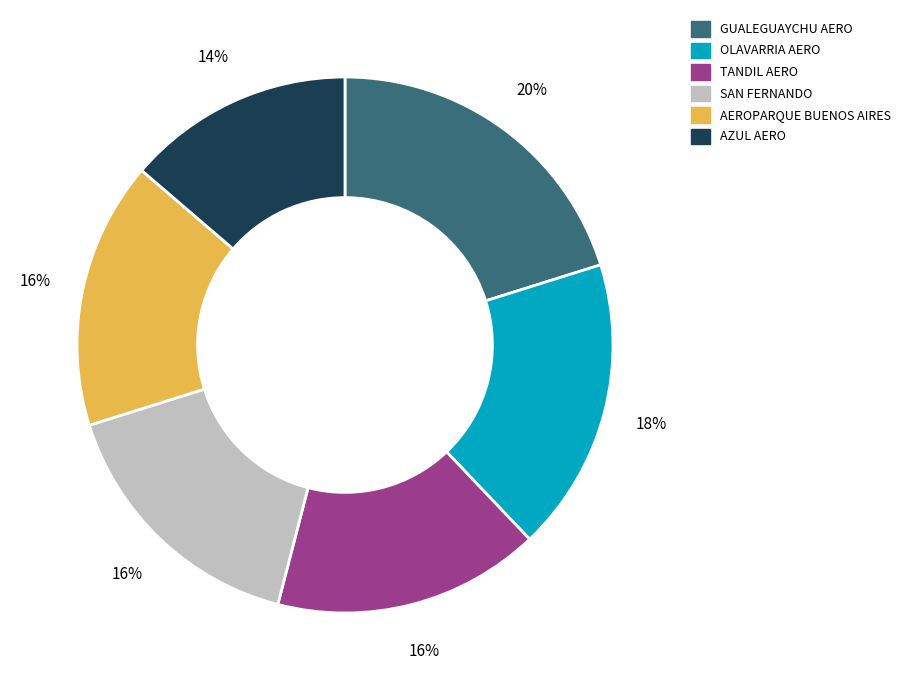

To the nearest percent, what percentage of the pie is AZUL AERO?

14%